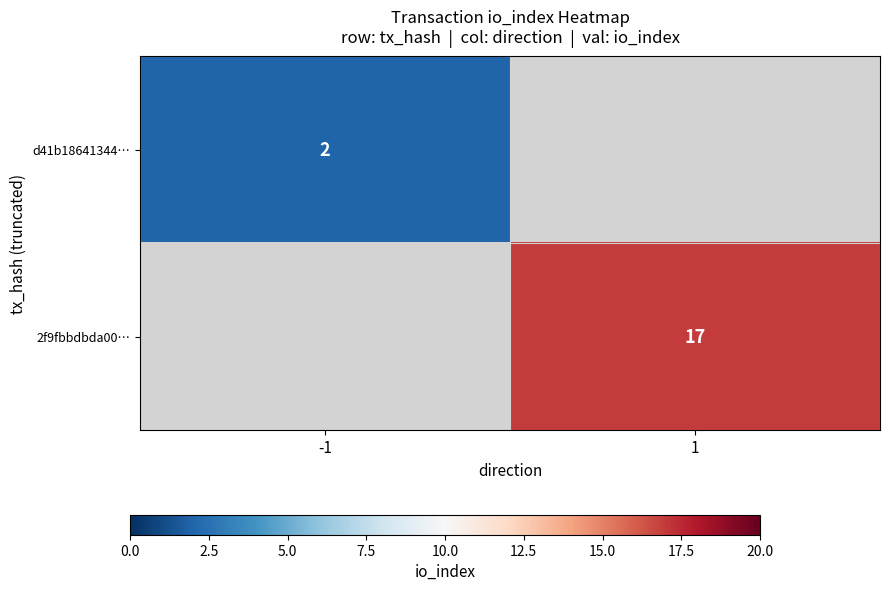

The d41b18641344… series shows 1 at -1. True or false?

False